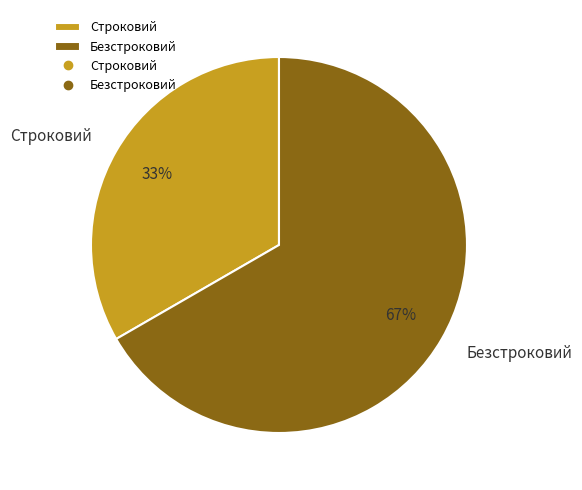

Which category has the smallest portion of the pie?

Строковий